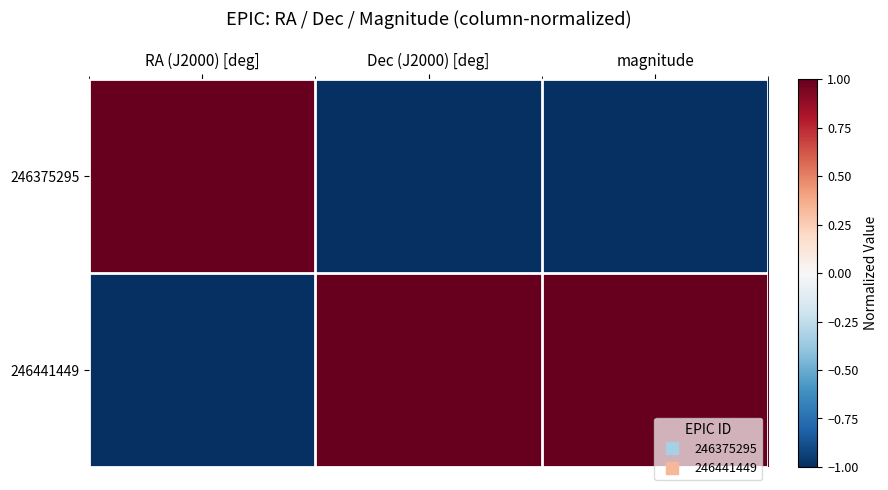

Reading left to right, what are all the values shown in this chart?

246375295: RA (J2000) [deg]=1	Dec (J2000) [deg]=-1	magnitude=-1
246441449: RA (J2000) [deg]=-1	Dec (J2000) [deg]=1	magnitude=1